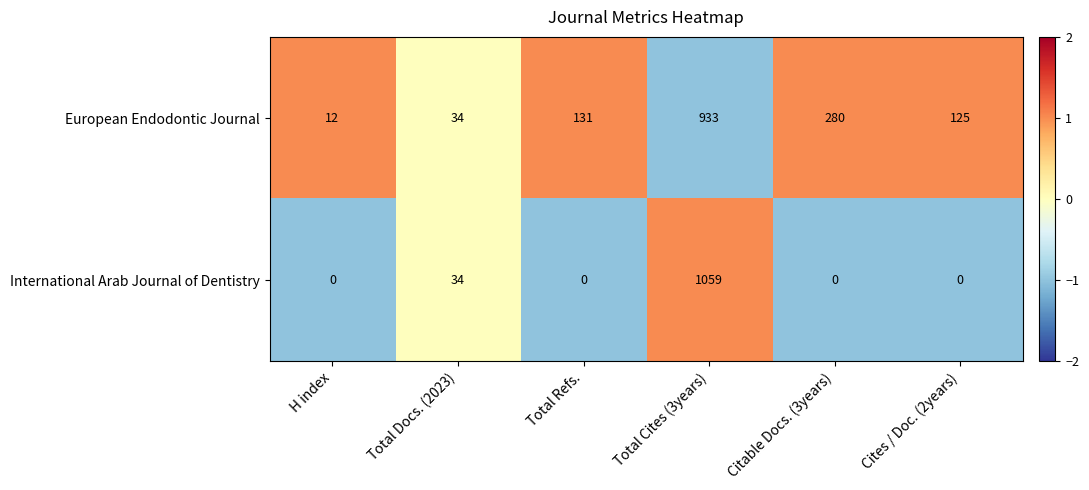

Read the International Arab Journal of Dentistry value at Total Docs. (2023).

34